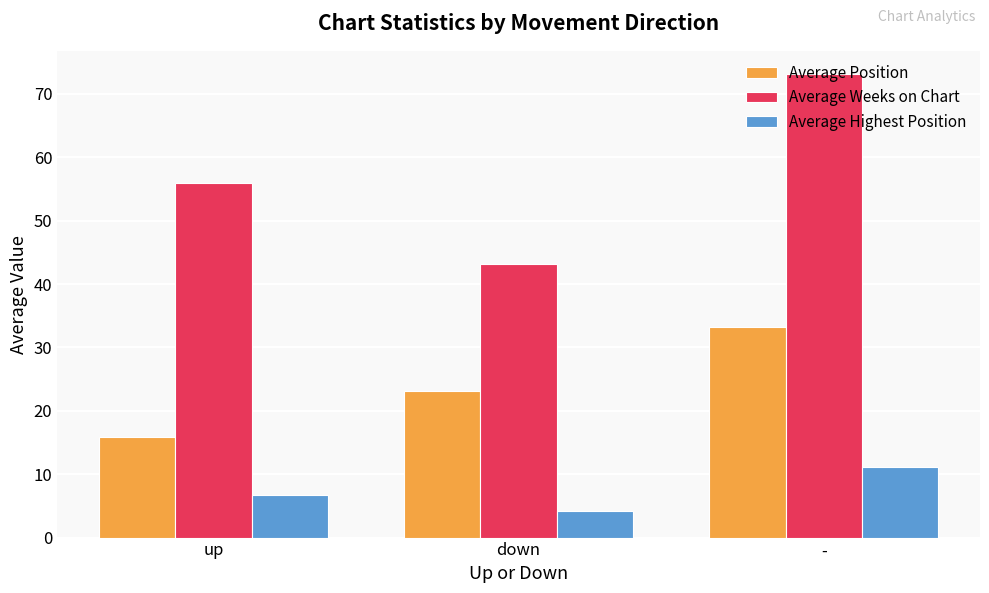

What is the label of the 2nd bar from the right?

down